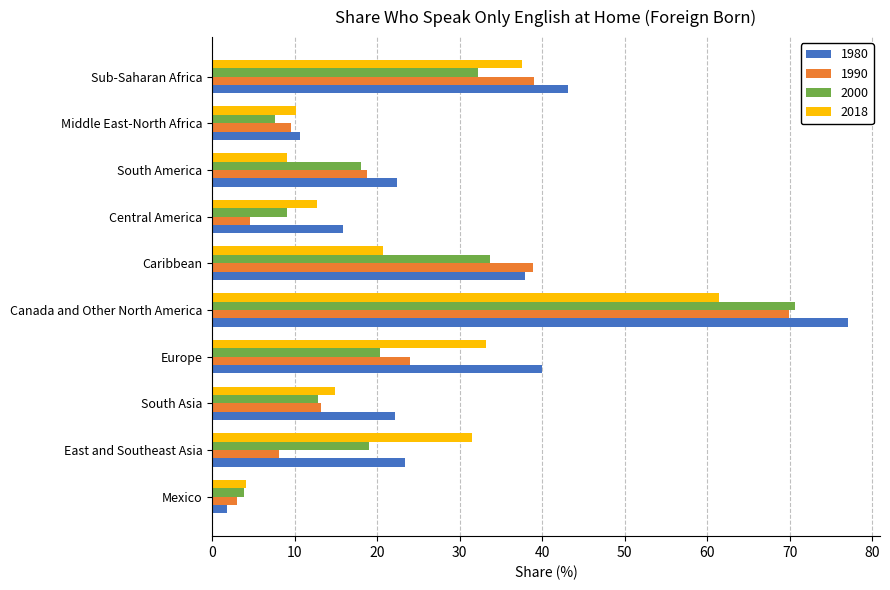

Which category has the lowest value across all series?

Mexico